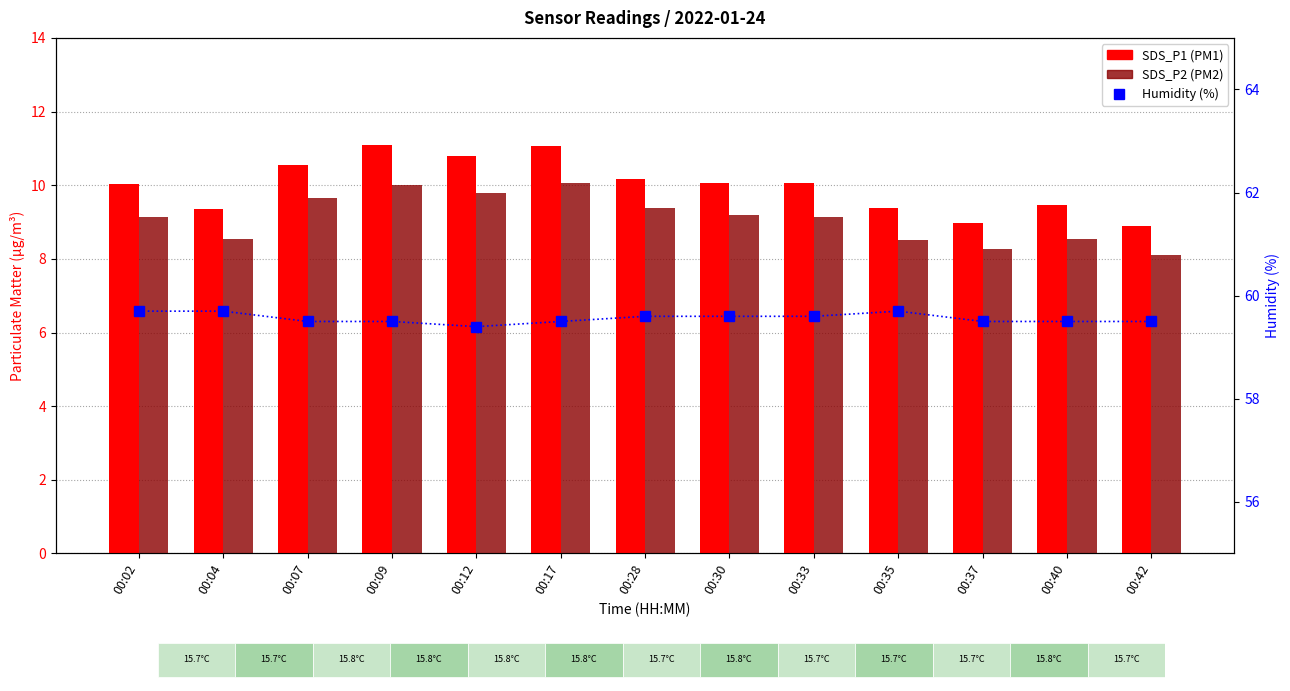

Is the value of SDS_P2 at 00:33 greater than the value of SDS_P1 at 00:09?

No